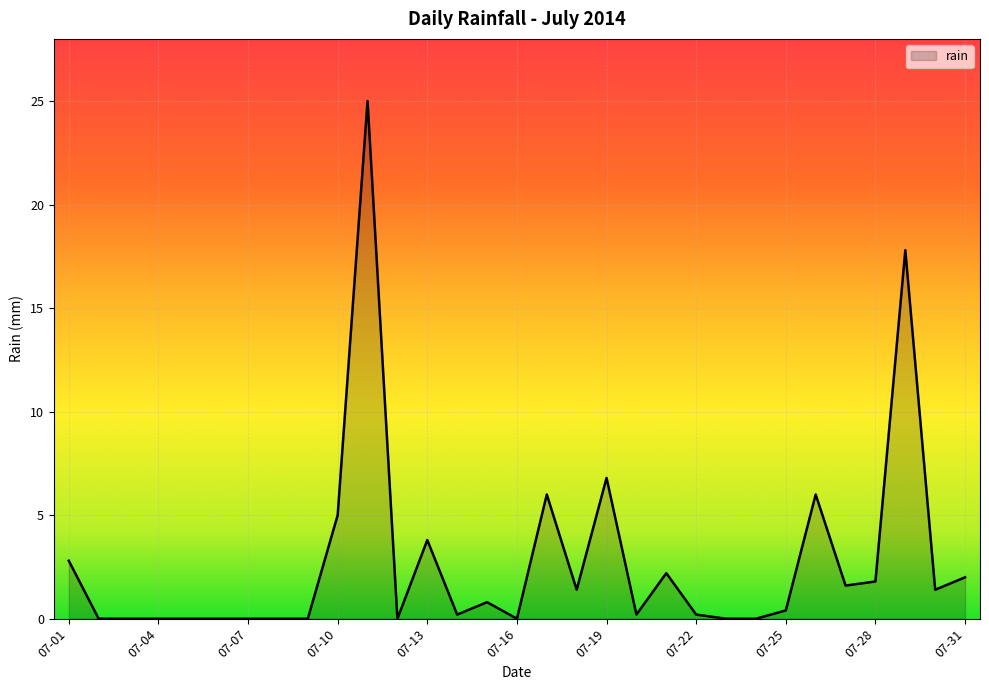

What is the maximum value shown in the chart?

25.0